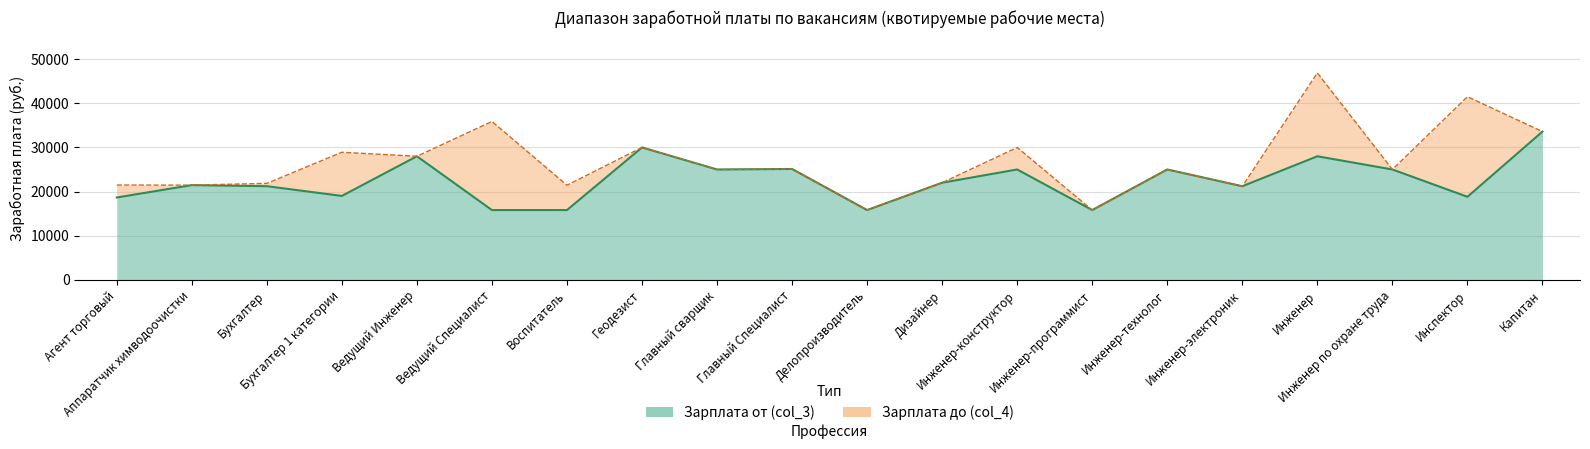

List the labels in order of value, smallest first.

Ведущий Специалист, Воспитатель, Делопроизводитель, Инженер-программист, Агент торговый, Инспектор, Бухгалтер 1 категории, Инженер-электроник, Бухгалтер, Аппаратчик химводоочистки, Дизайнер, Главный сварщик, Инженер-конструктор, Инженер-технолог, Инженер по охране труда, Главный Специалист, Ведущий Инженер, Инженер, Геодезист, Капитан